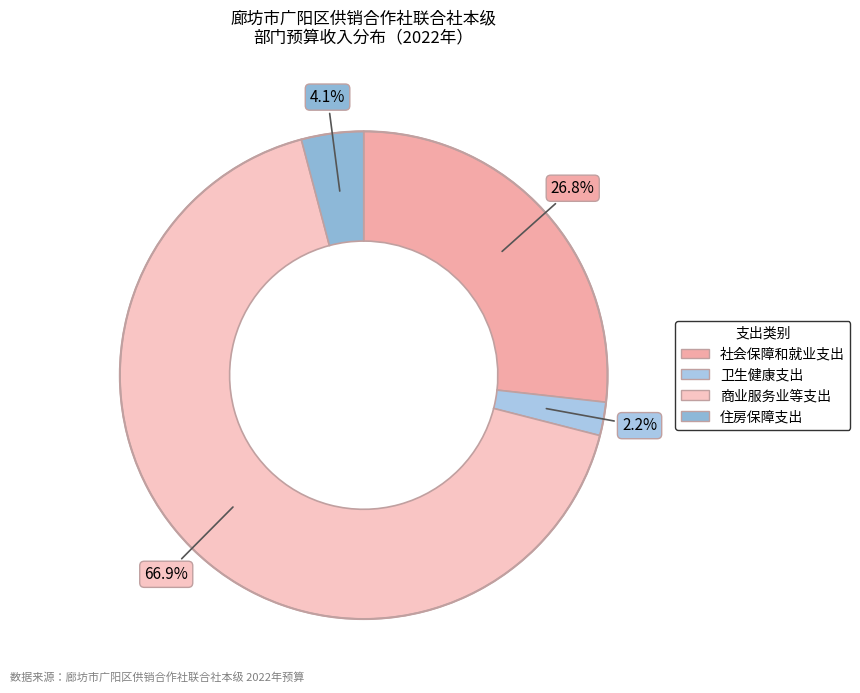

The 卫生健康支出 slice represents 2% of the pie. True or false?

True